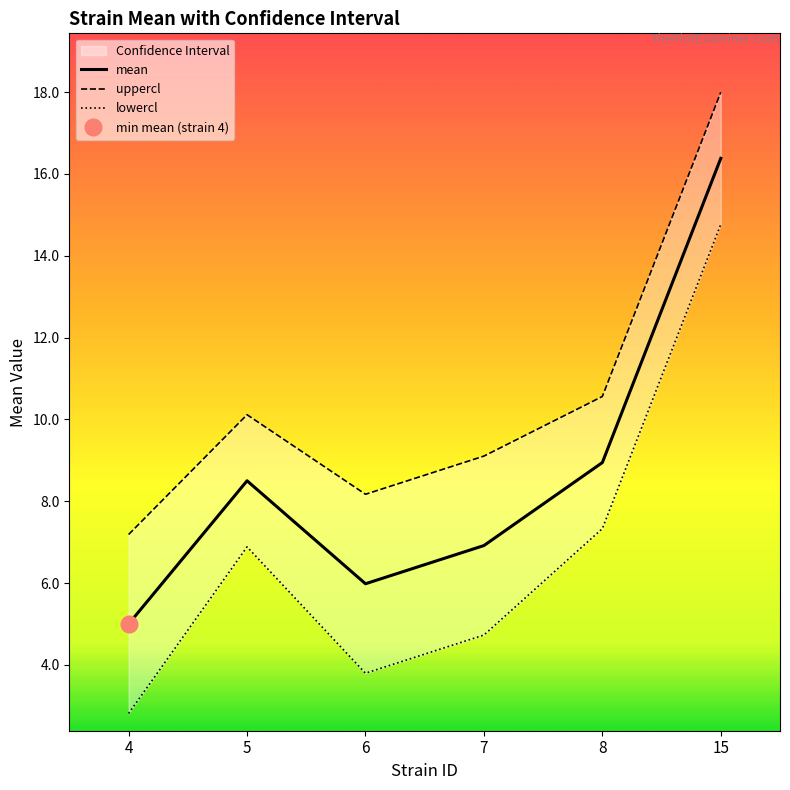

Reading left to right, list all the values displayed in this chart.

mean: 4=5.0	5=8.5	6=6.0	7=6.9	8=8.9	15=16.4
uppercl: 4=7.2	5=10.1	6=8.2	7=9.1	8=10.6	15=18.0
lowercl: 4=2.8	5=6.9	6=3.8	7=4.7	8=7.3	15=14.8